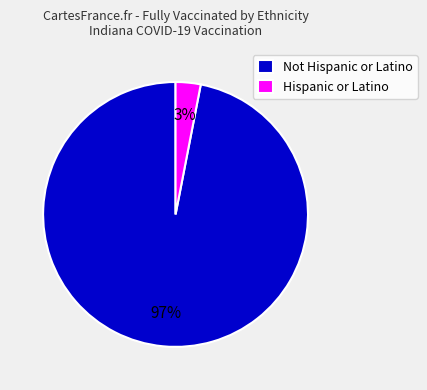

Which has a higher value, Not Hispanic or Latino or Hispanic or Latino?

Not Hispanic or Latino